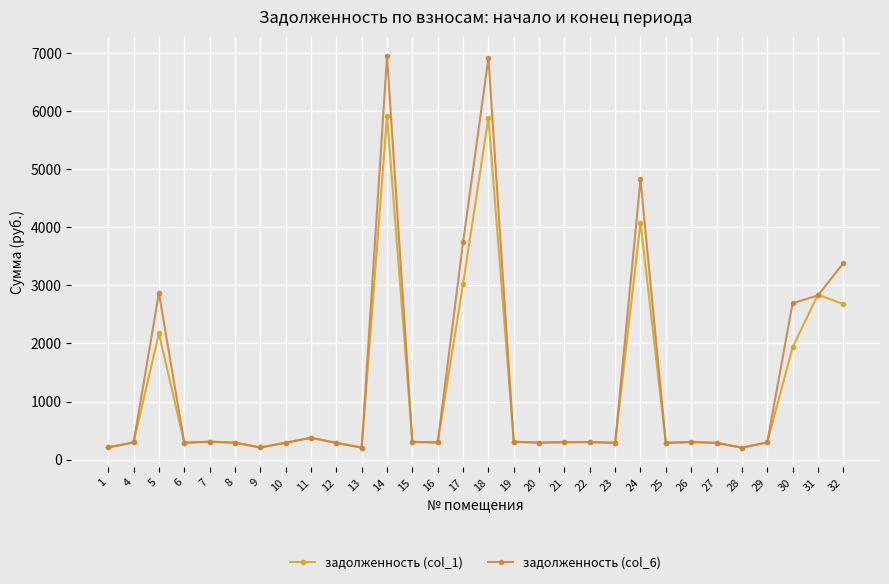

What is the difference between the highest and lowest values at 10?

2.1